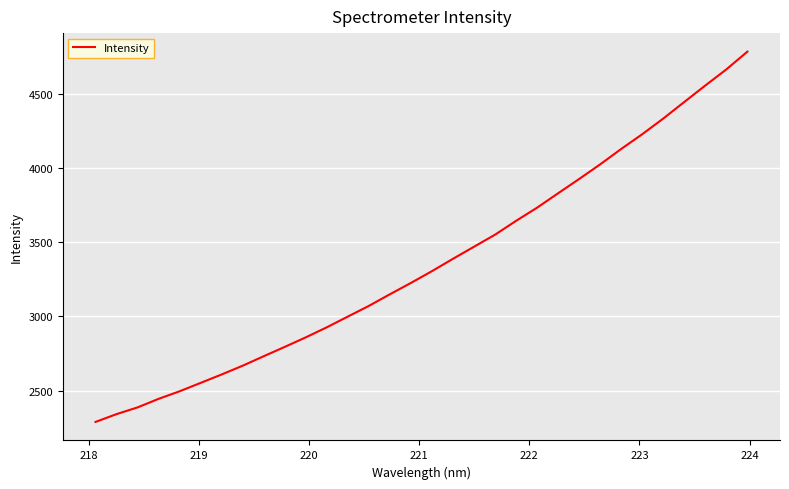

What is the greatest value displayed?

4787.5